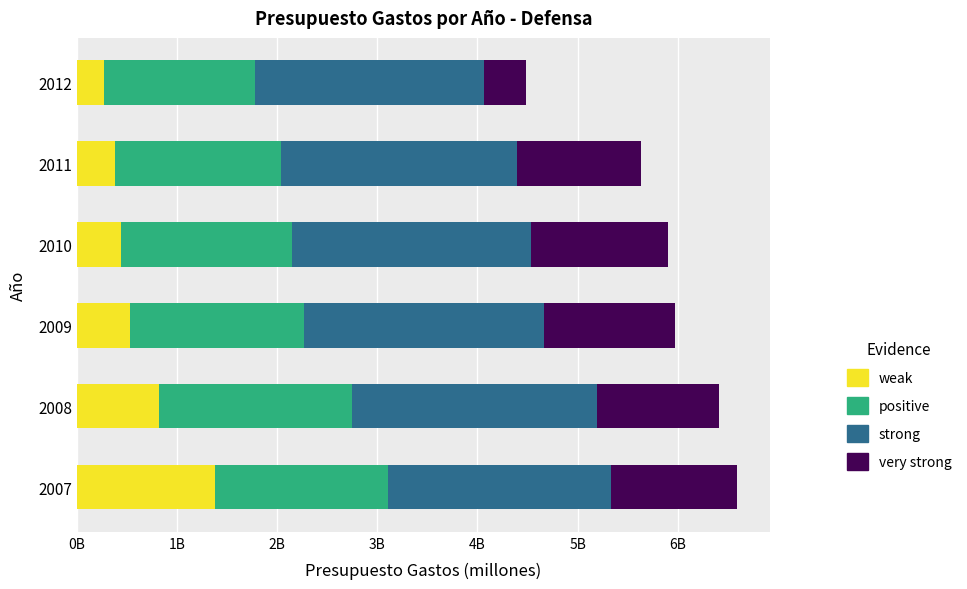

What are all the series names shown in the legend?

weak, positive, strong, very strong